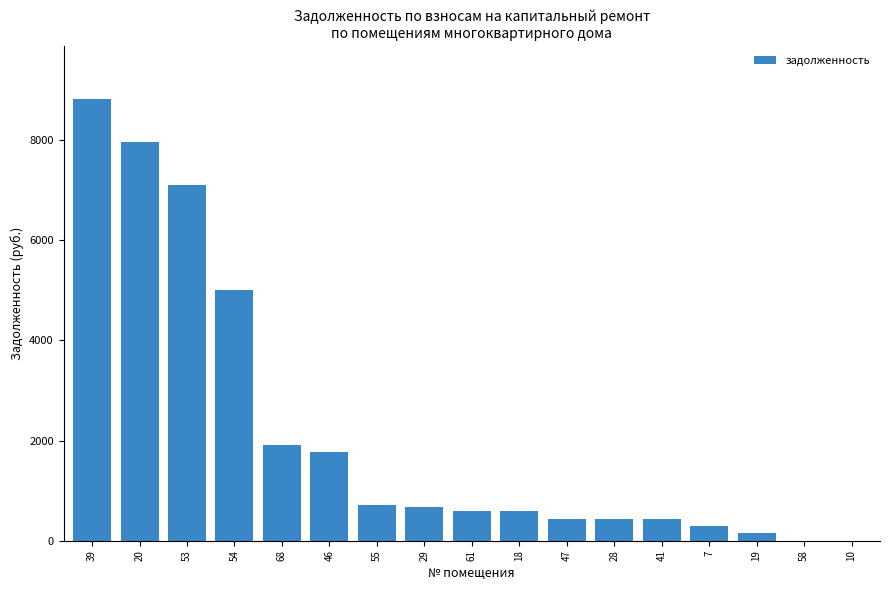

The value at 54 is 4998.5. True or false?

True